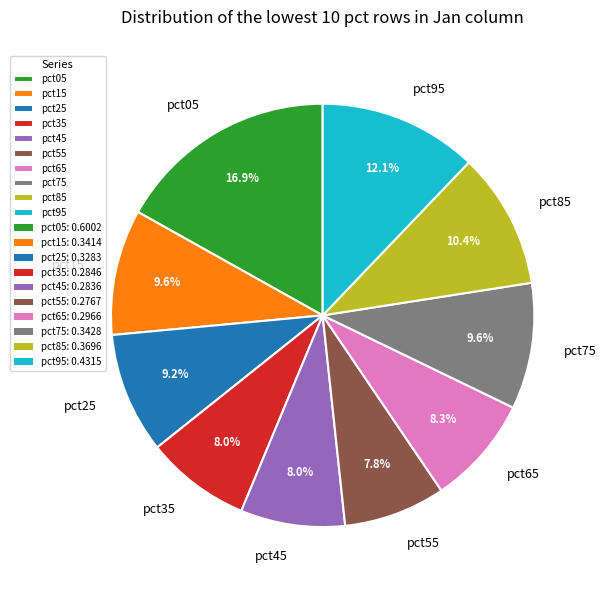

Is it true that pct55 is 8% of the pie?

True